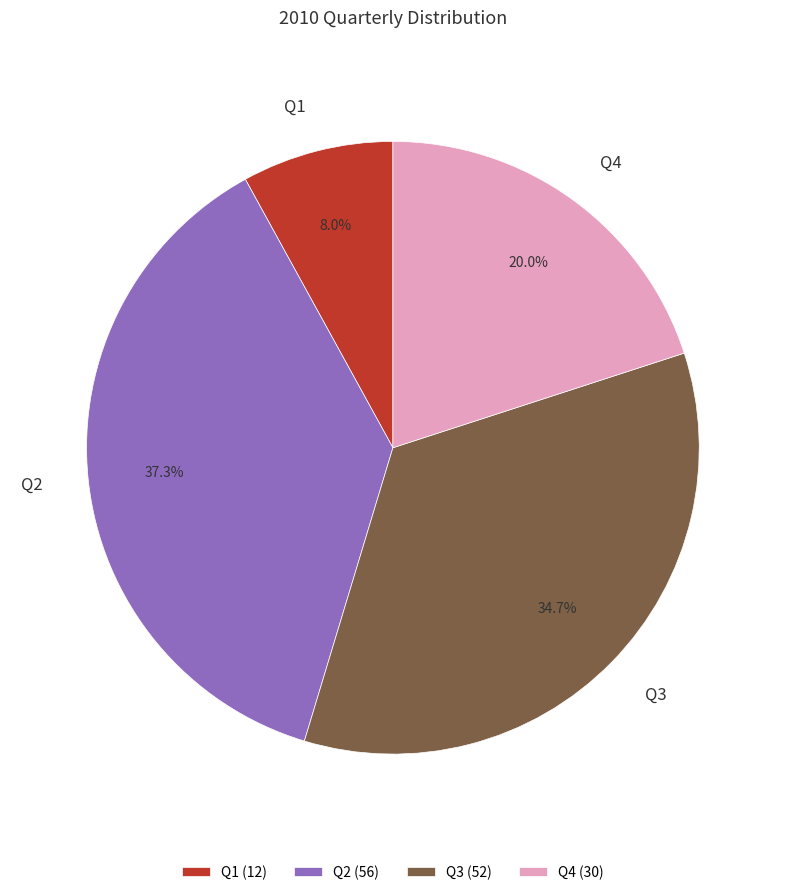

Is it true that Q2 is 30% of the pie?

False